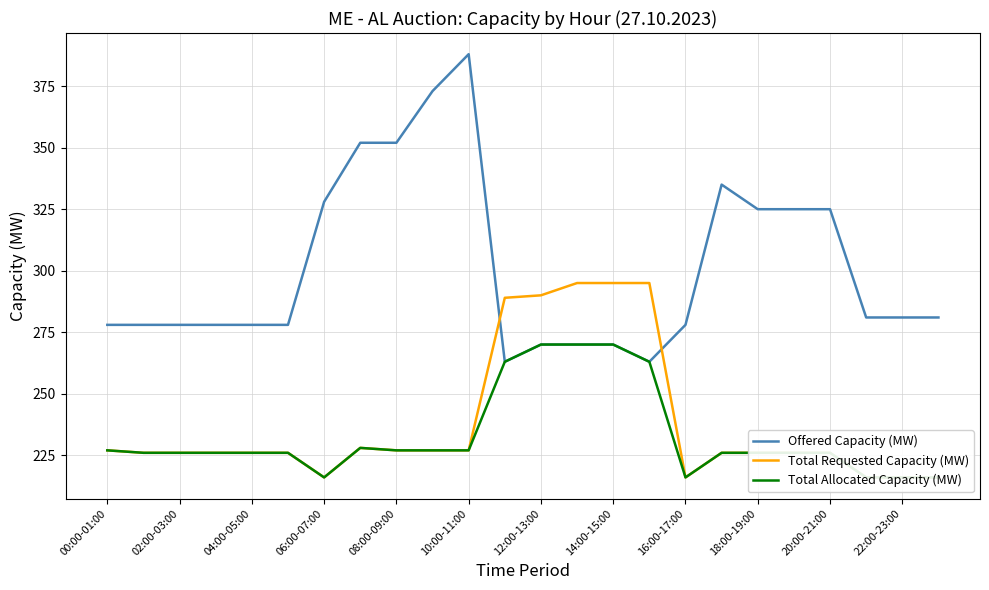

True or false: Total Requested Capacity (MW) and Total Allocated Capacity (MW) intersect in this chart.

False